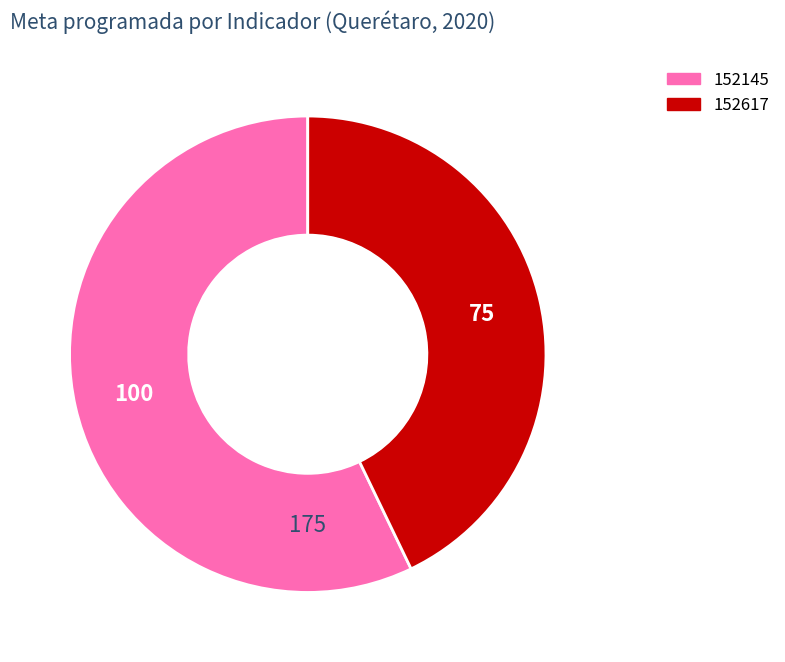

What is the largest slice in the pie chart?

152145